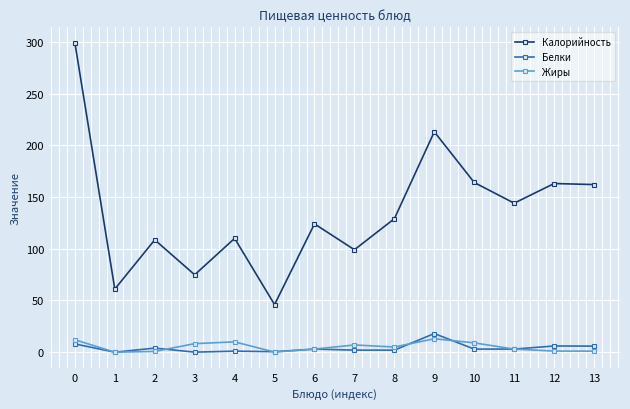

What is the sum of all Жиры values?

73.2